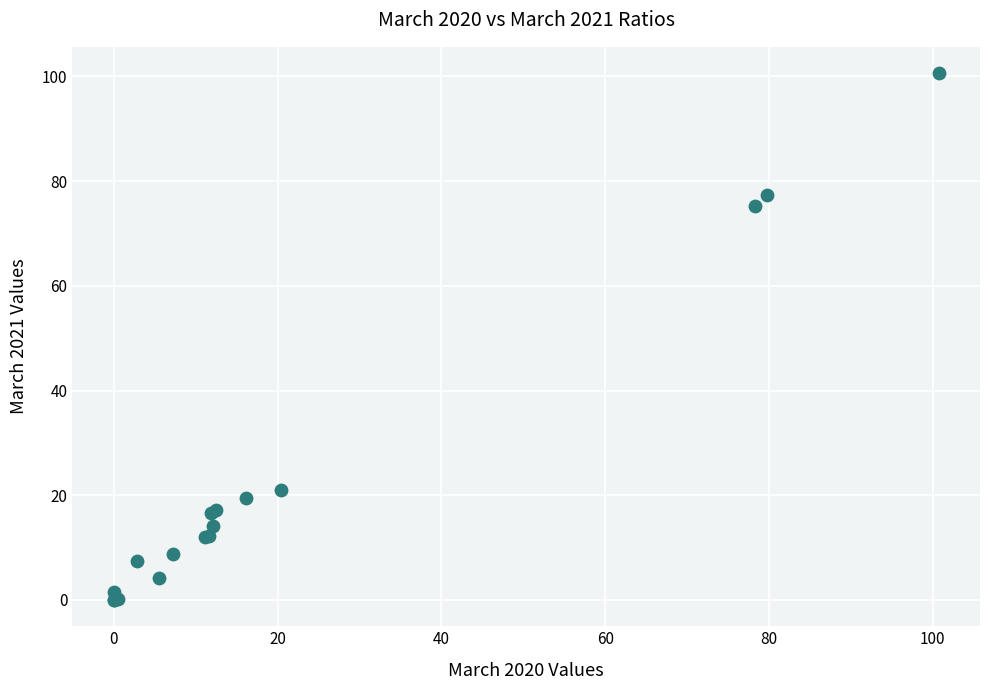

What Y value in the scatter plot is closest to 50?

75.2